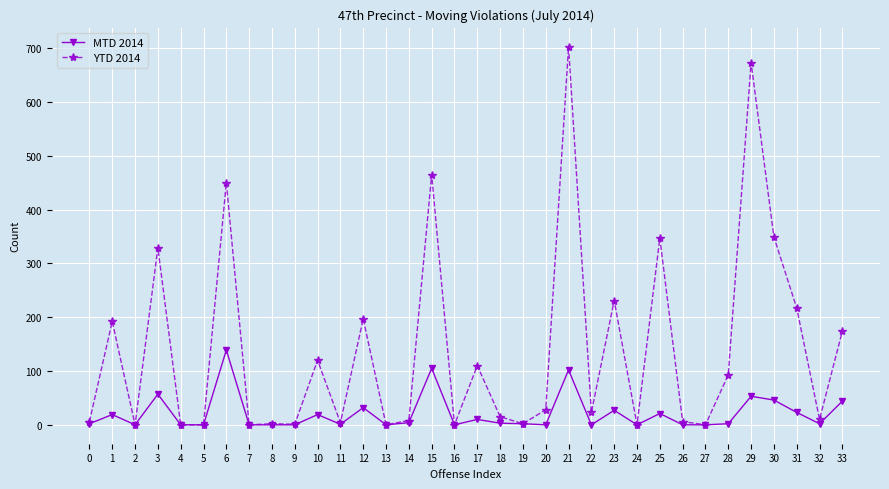

Which label corresponds to the largest value in the chart?

21